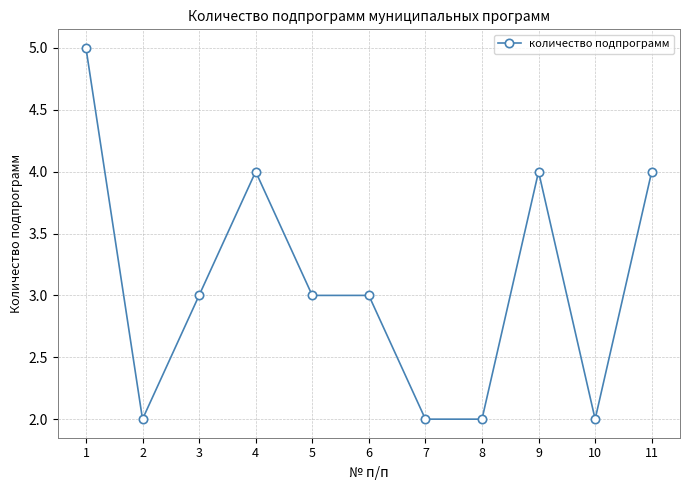

What is the average value?

3